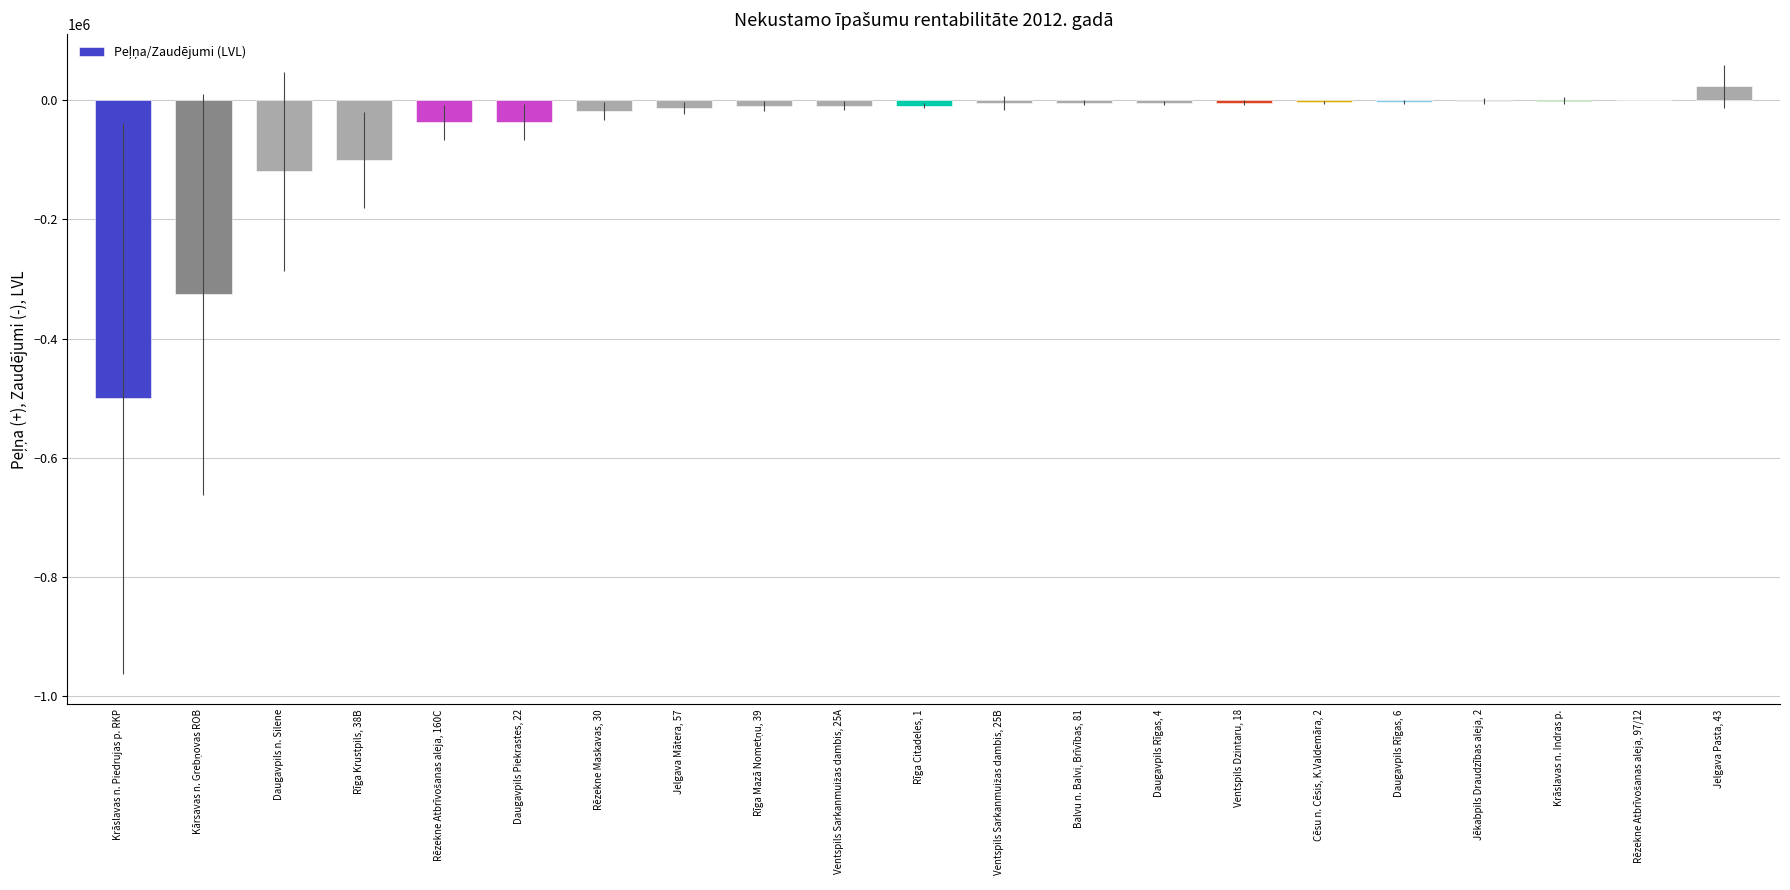

What is the greatest value displayed?

22938.5